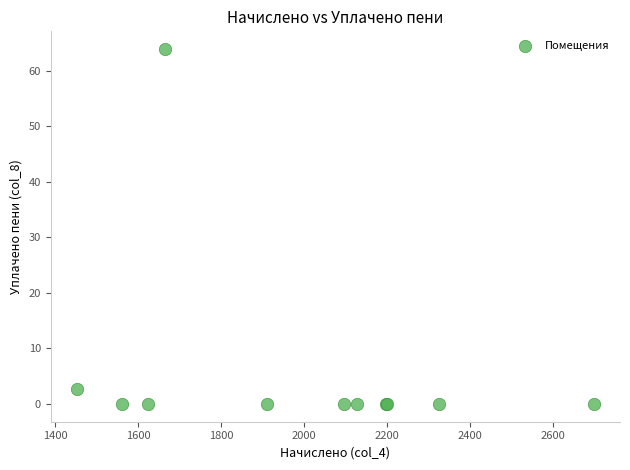

What Y value in the scatter plot is closest to 31?

2.7